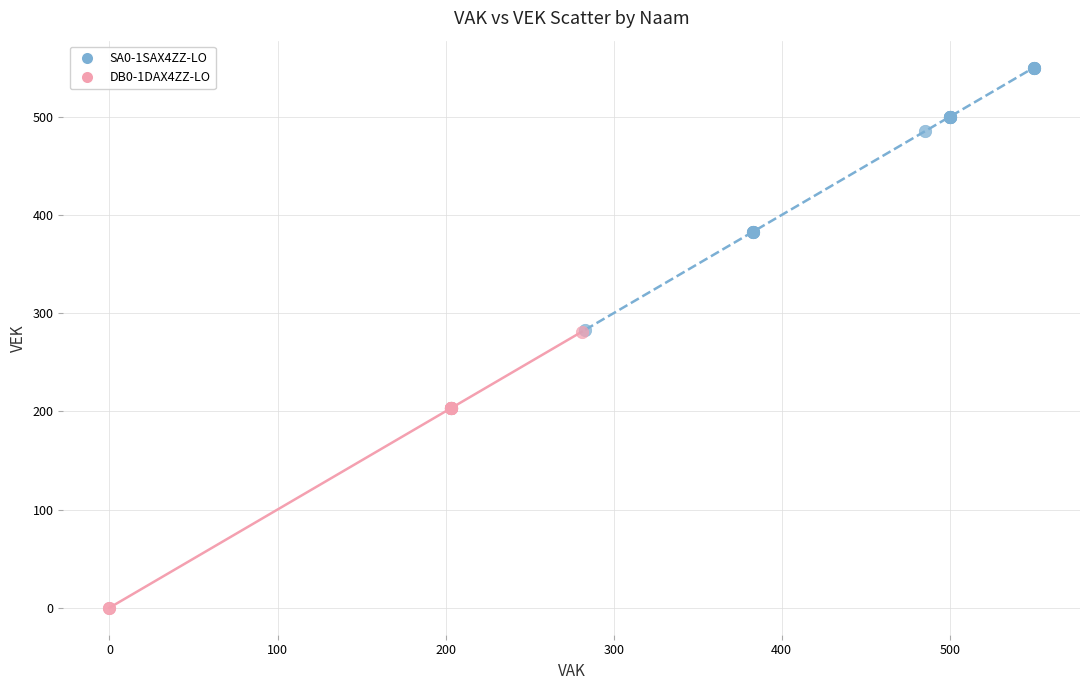

Which series has the largest Y range (max minus min)?

DB0-1DAX4ZZ-LO